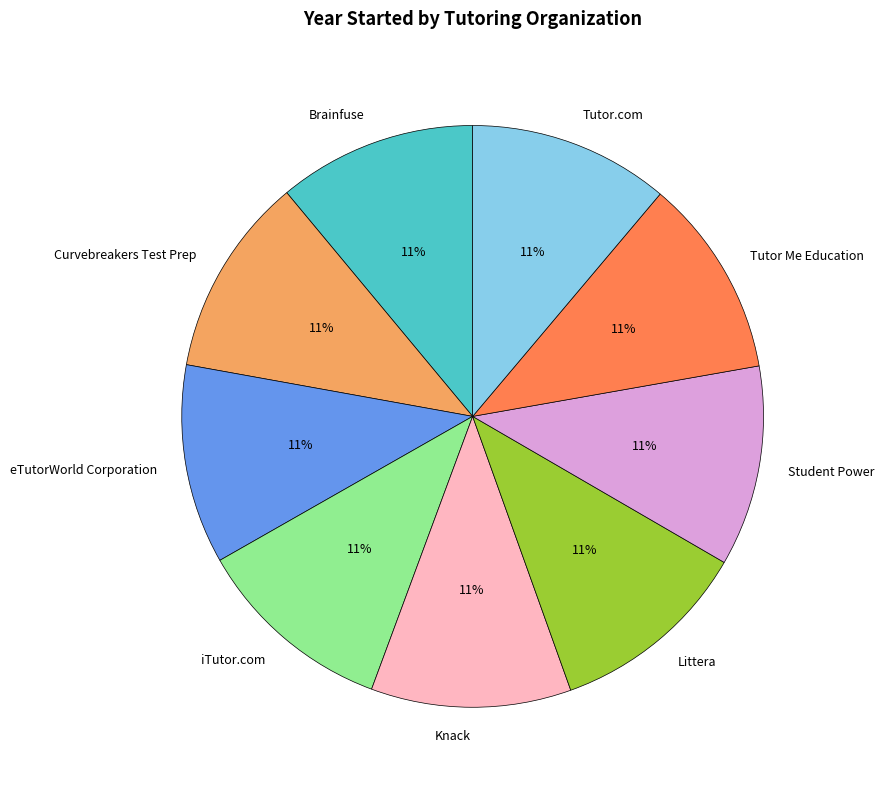

Does Student Power represent more than half of the total?

No